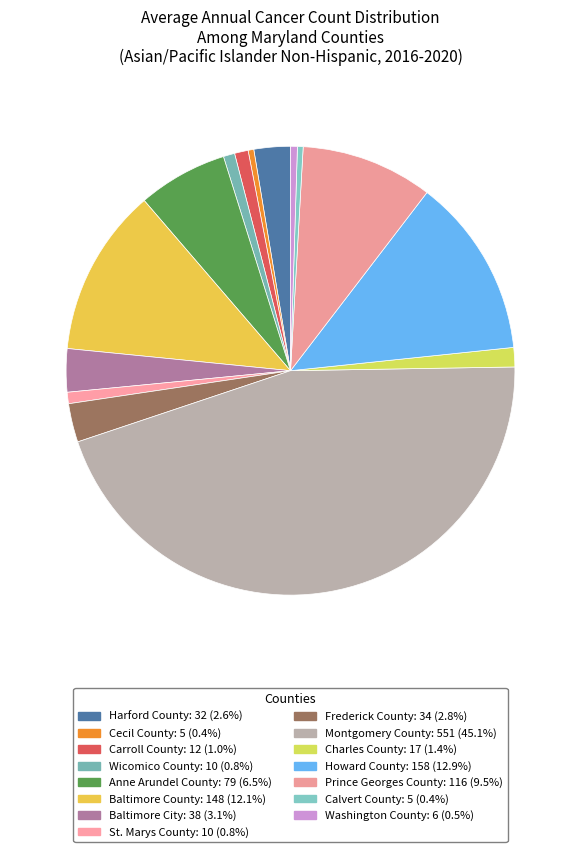

To the nearest percent, what is the combined percentage of Carroll County and St. Marys County?

2%